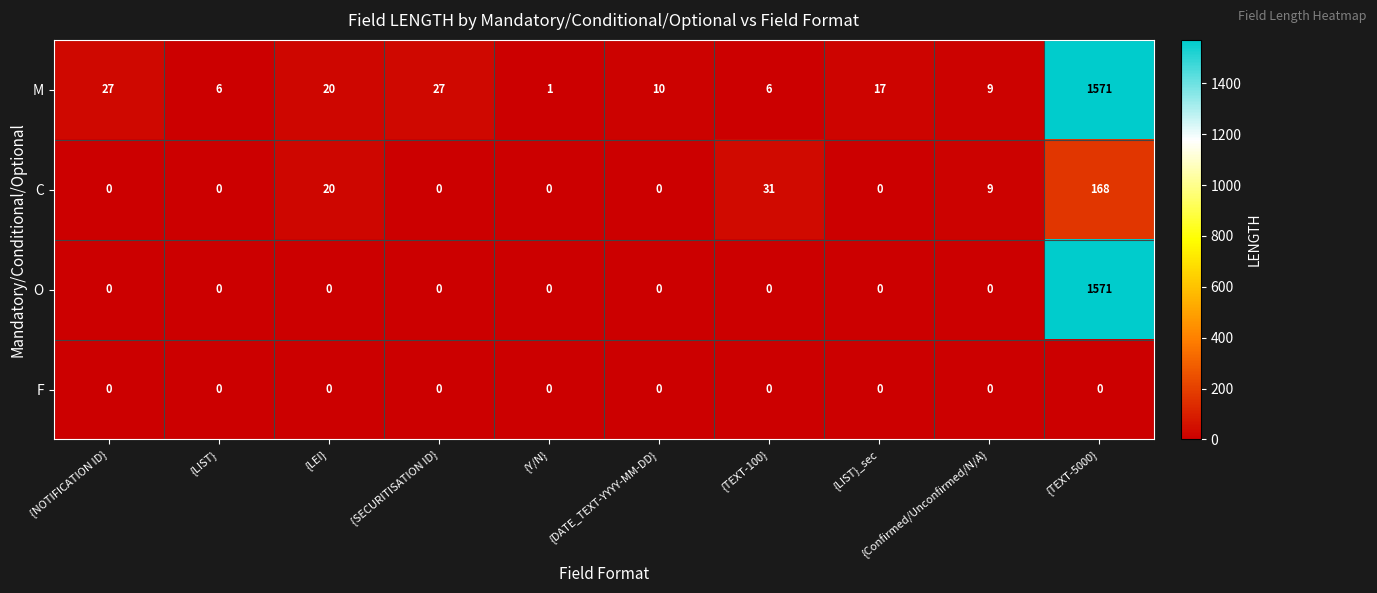

At which category is the sum across all series the highest?

{TEXT-5000}